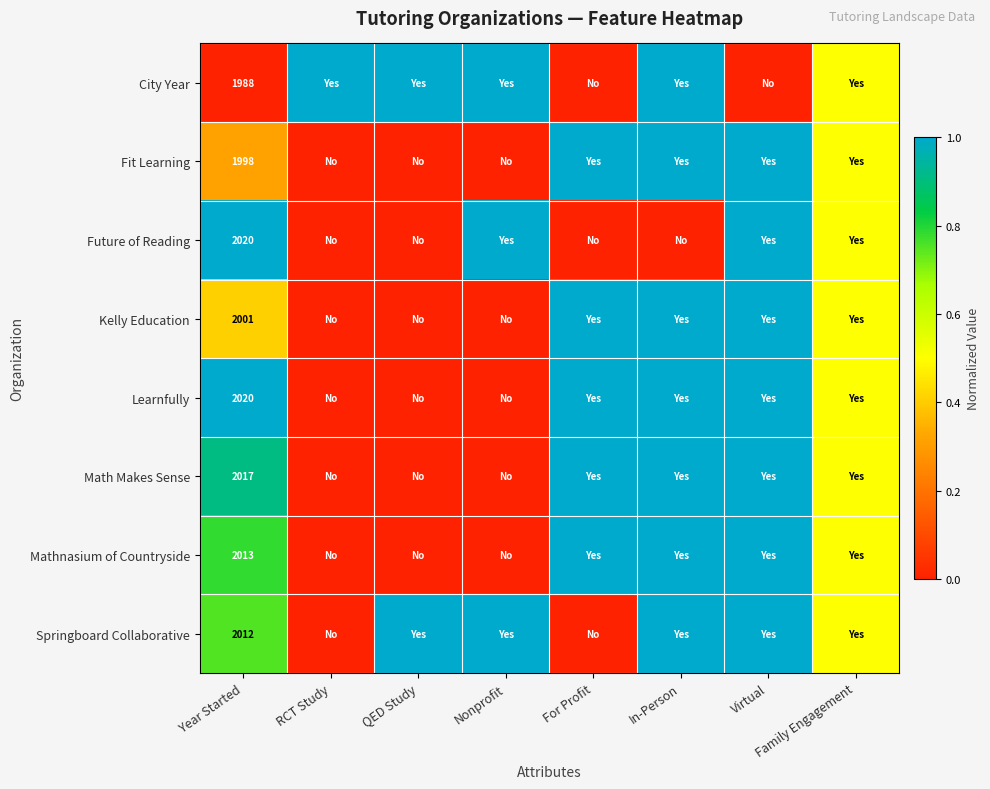

What is the total value across all series at Year Started?

16069.0